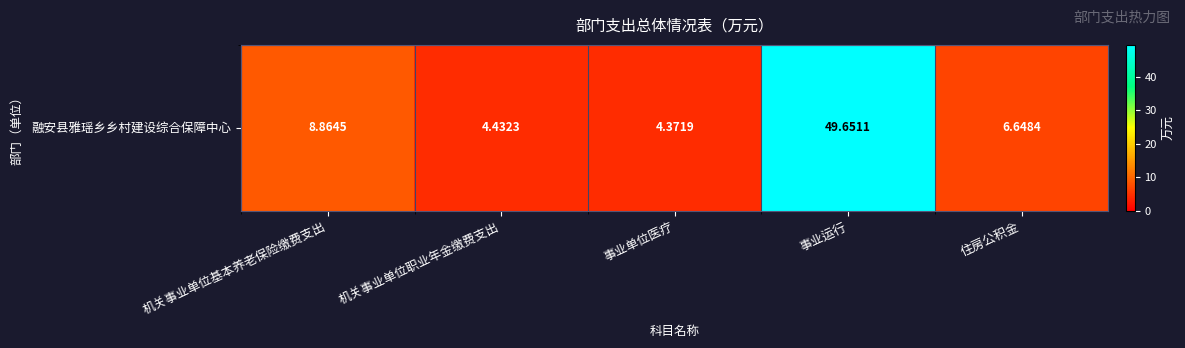

What is the change in value from 事业单位医疗 to 住房公积金?

+2.3